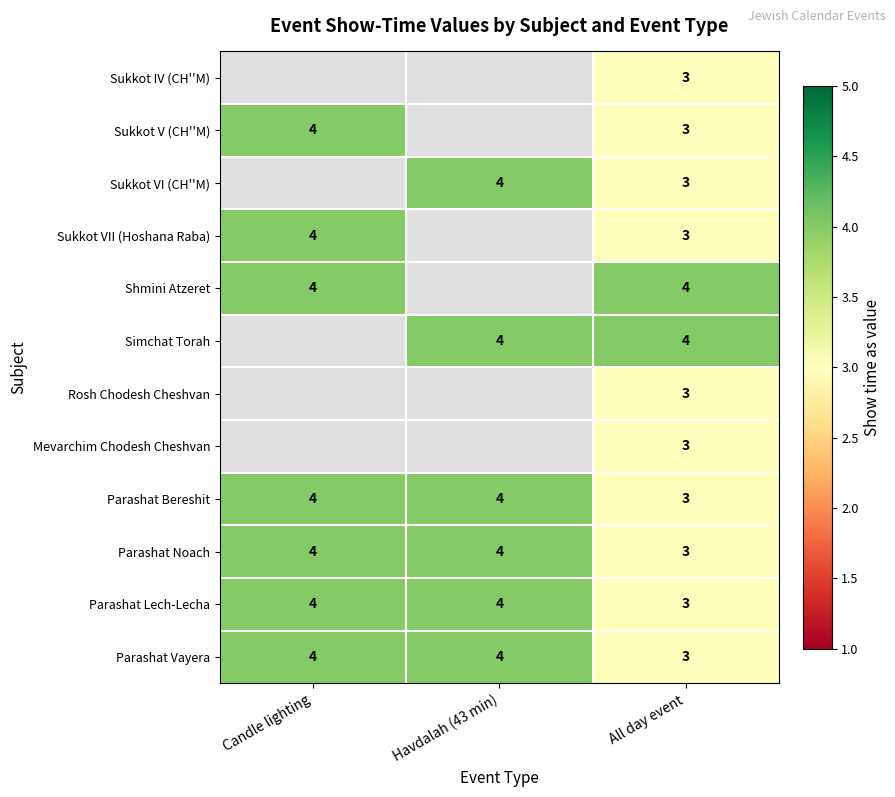

What is the sum of the Parashat Lech-Lecha values at Havdalah (43 min) and Candle lighting?

8